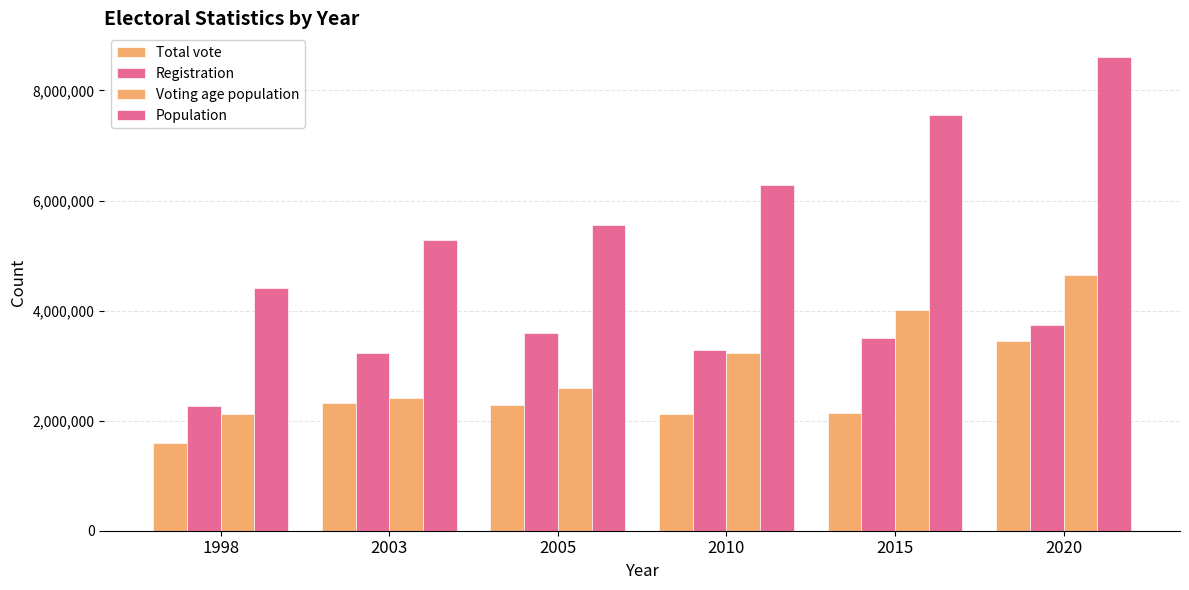

How many series are shown in this chart?

4